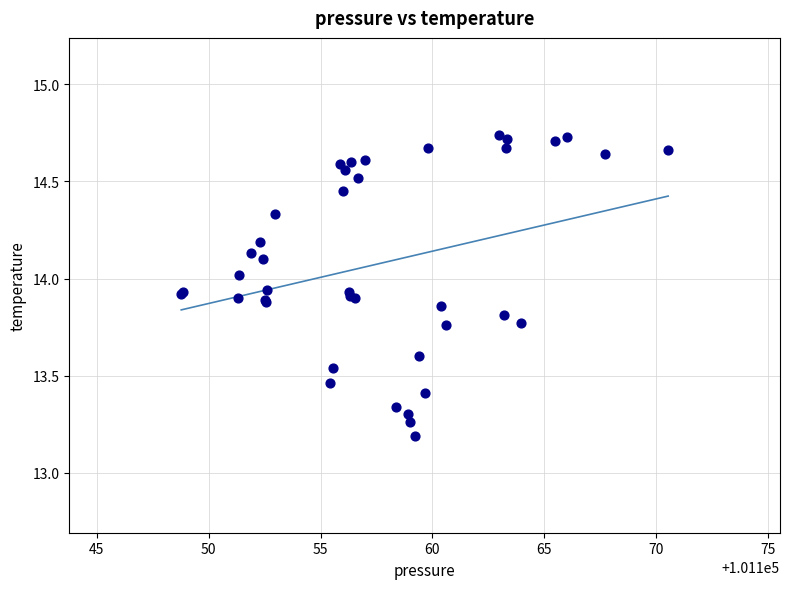

What Y value in the scatter plot is closest to 13?

13.2